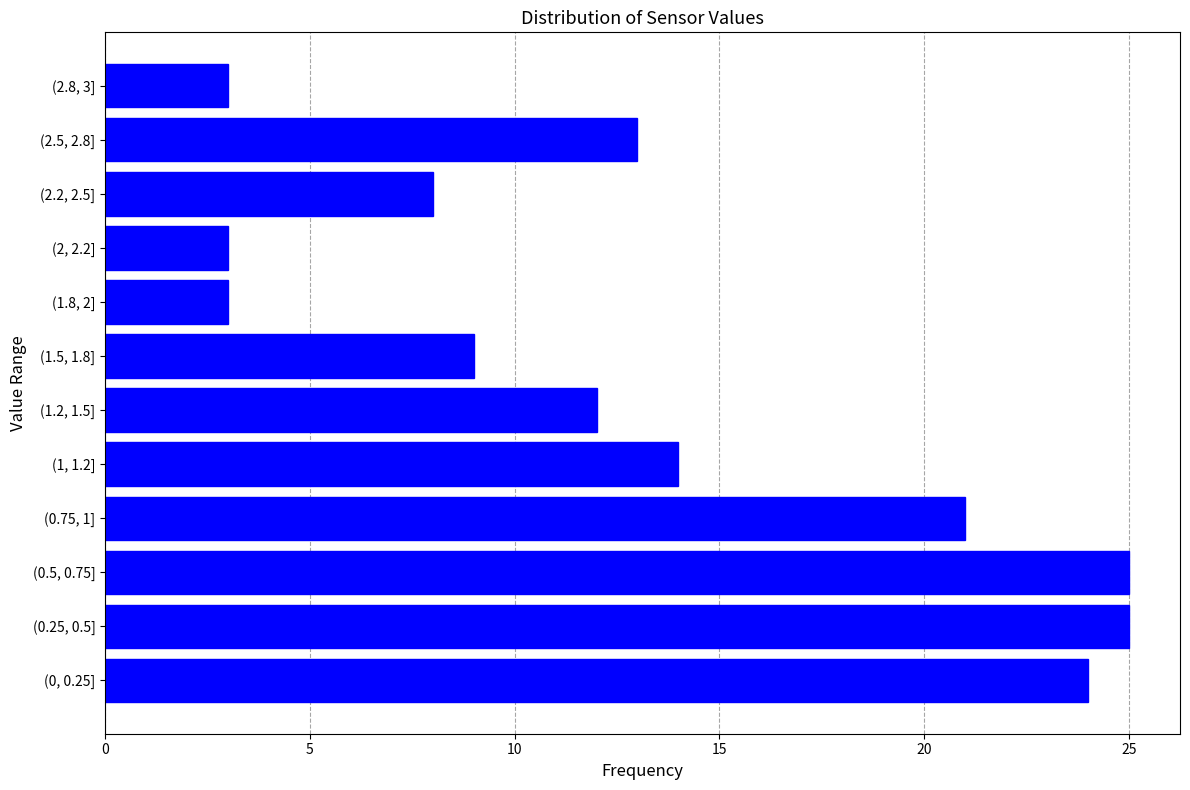

Reading bottom to top, extract all data points from this chart.

(0, 0.25]=24	(0.25, 0.5]=25	(0.5, 0.75]=25	(0.75, 1]=21	(1, 1.2]=14	(1.2, 1.5]=12	(1.5, 1.8]=9	(1.8, 2]=3	(2, 2.2]=3	(2.2, 2.5]=8	(2.5, 2.8]=13	(2.8, 3]=3